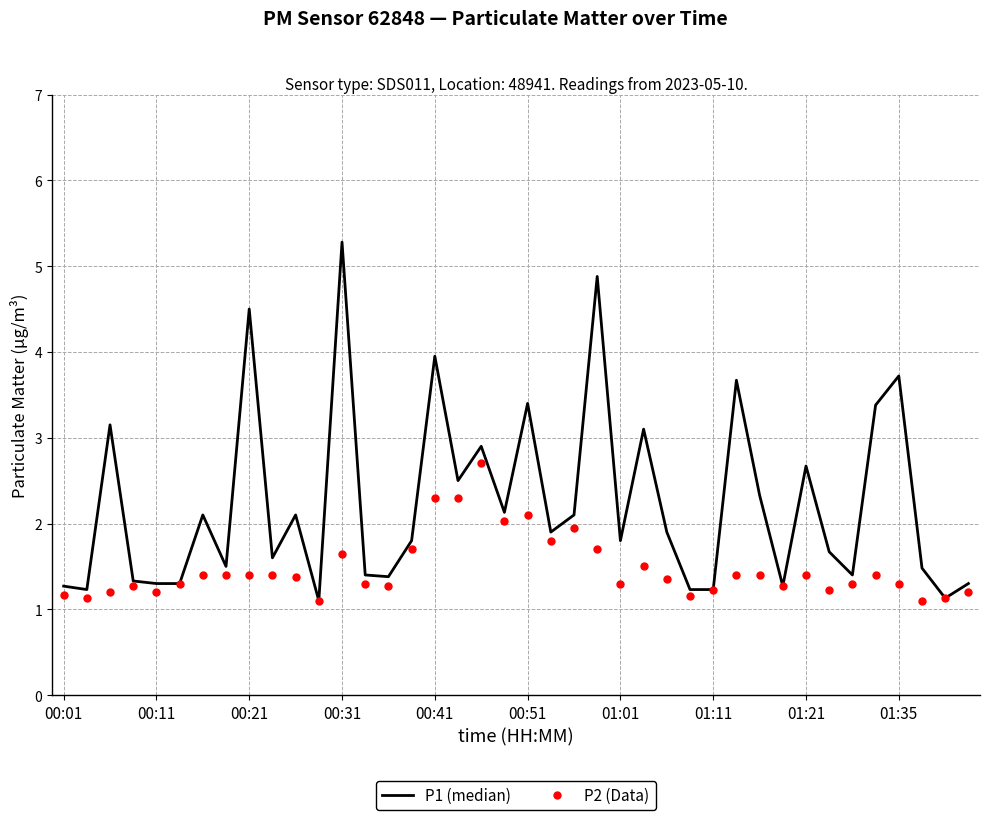

Which series reaches the minimum Y coordinate?

P1